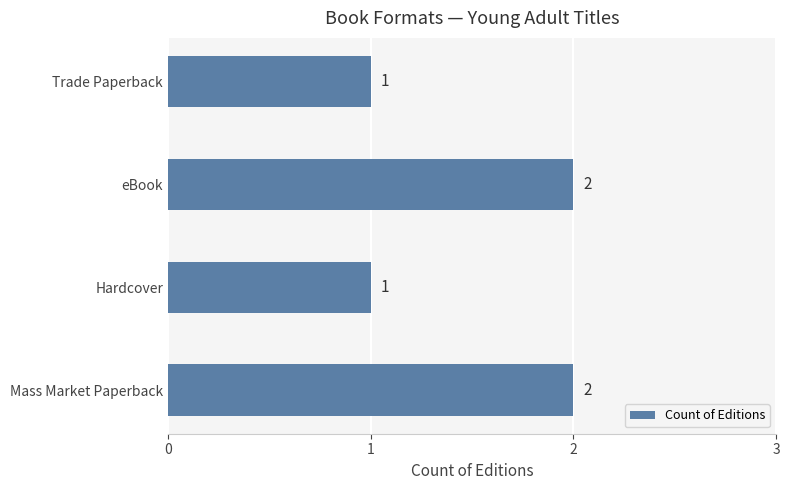

True or false: the data shows 1 at Trade Paperback.

True